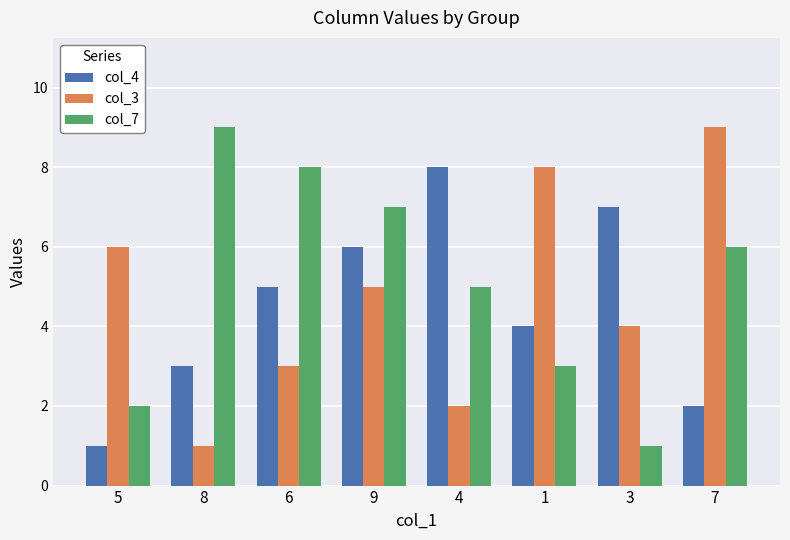

The value of col_4 at 3 is 7. True or false?

True